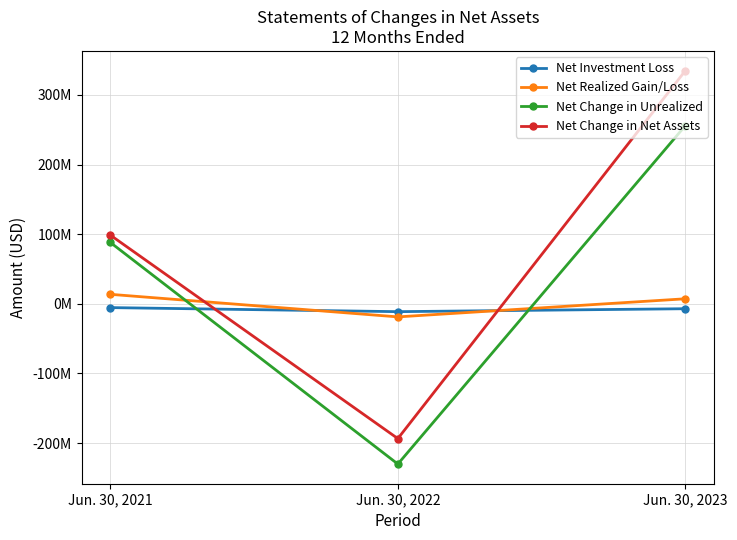

Is the value of Net Change in Unrealized at Jun. 30, 2022 greater than the value of Net Change in Net Assets at Jun. 30, 2022?

No